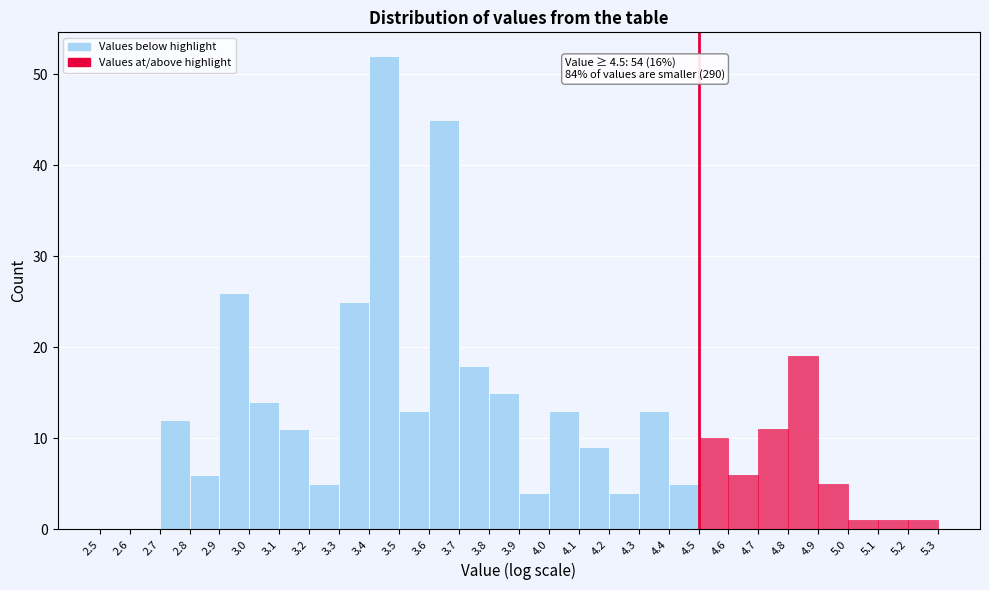

Which range on the x-axis has the tallest bar?

3.4 to 3.5